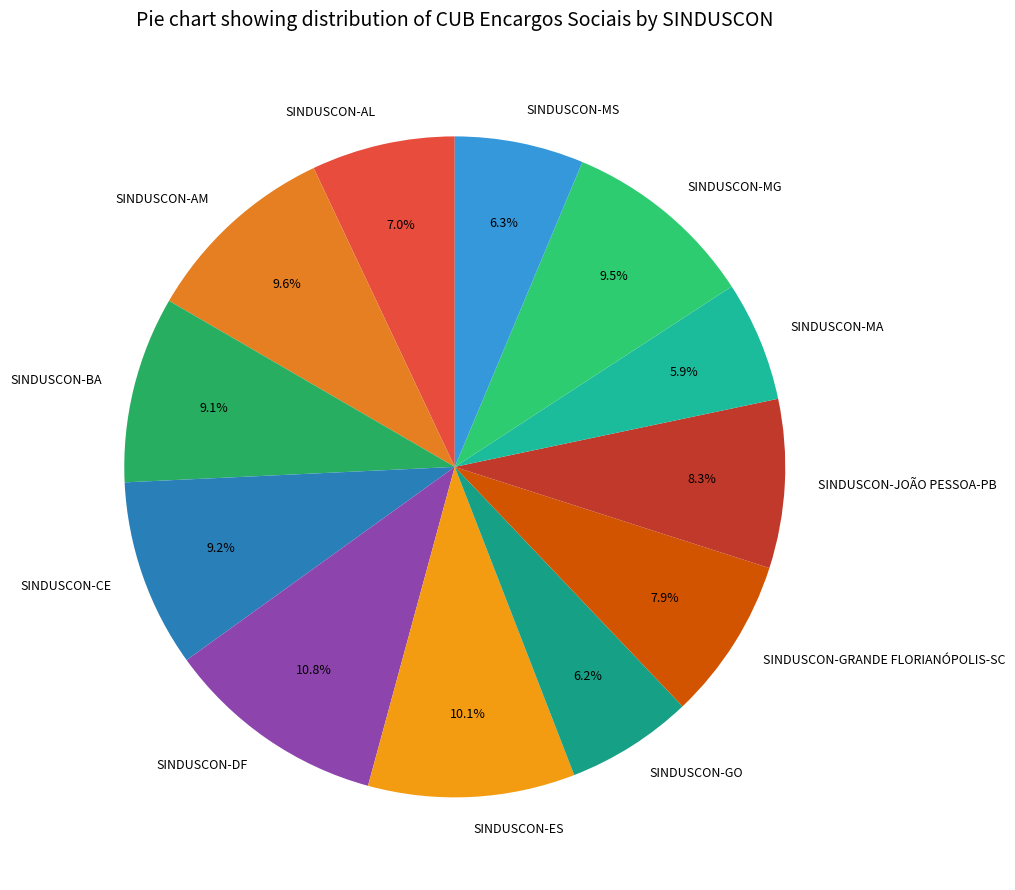

Does SINDUSCON-GO represent more than half of the total?

No